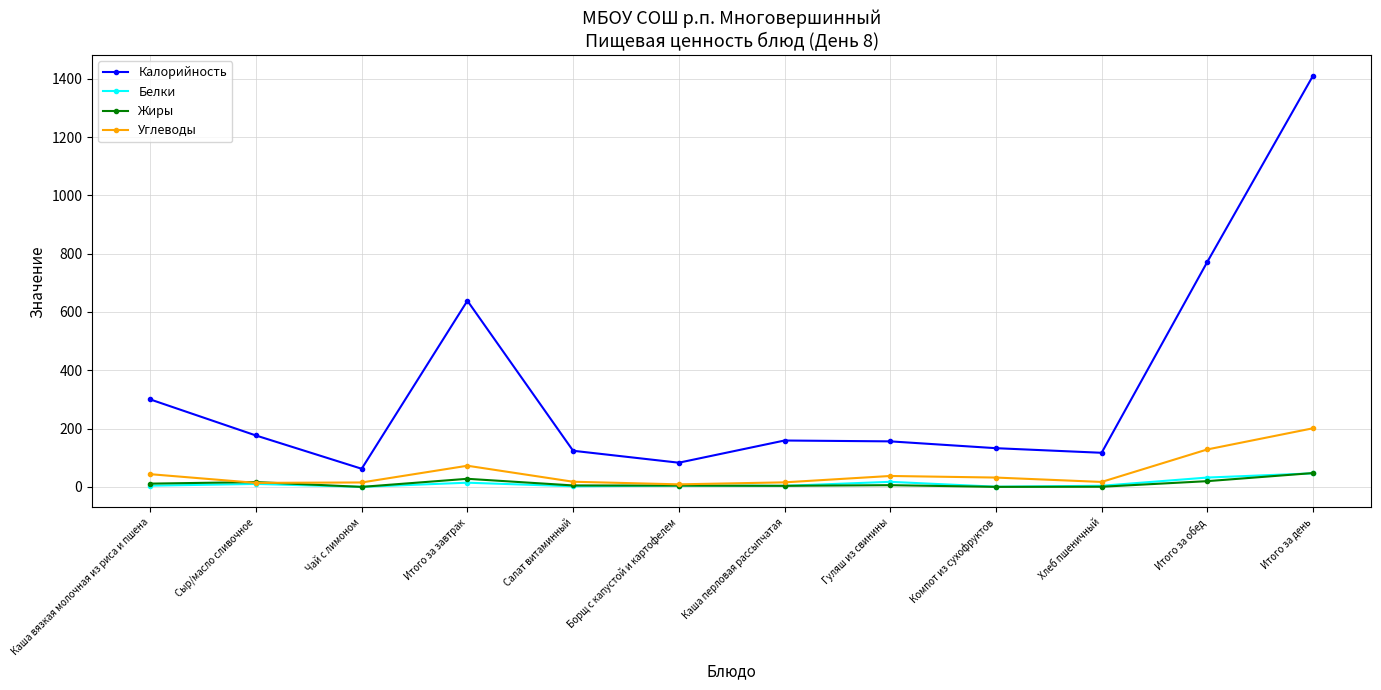

Which series has the largest total across all categories?

Калорийность